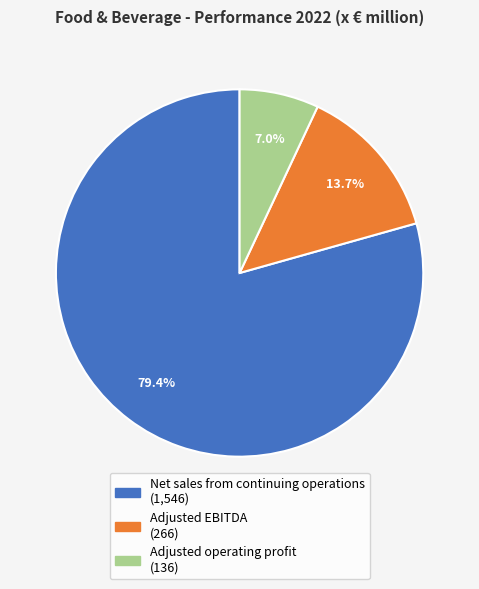

What percentage is the Net sales from continuing operations slice, to the nearest percent?

79%